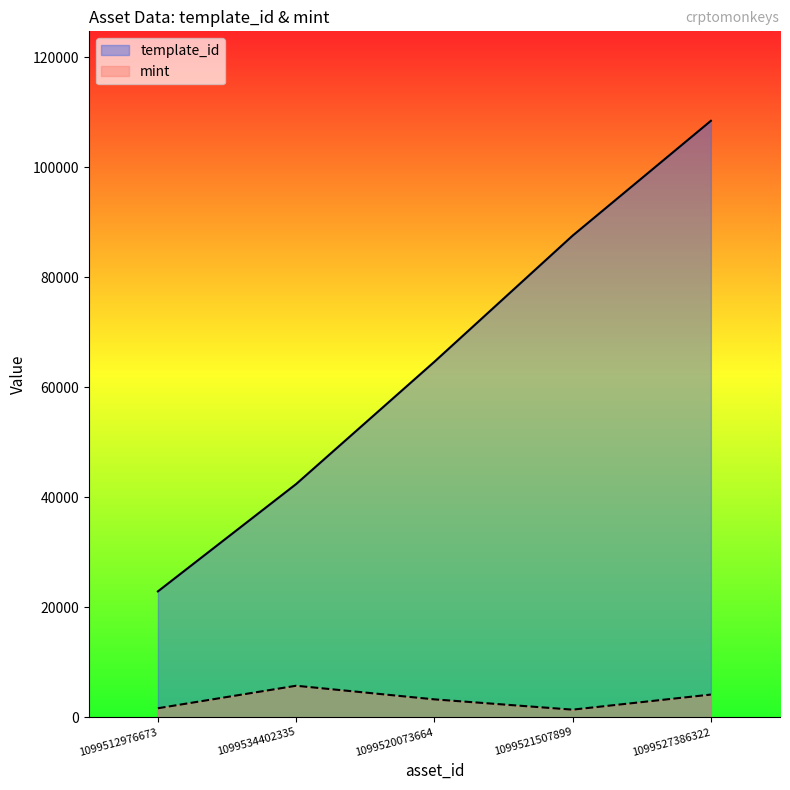

True or false: template_id and mint cross at least once.

False